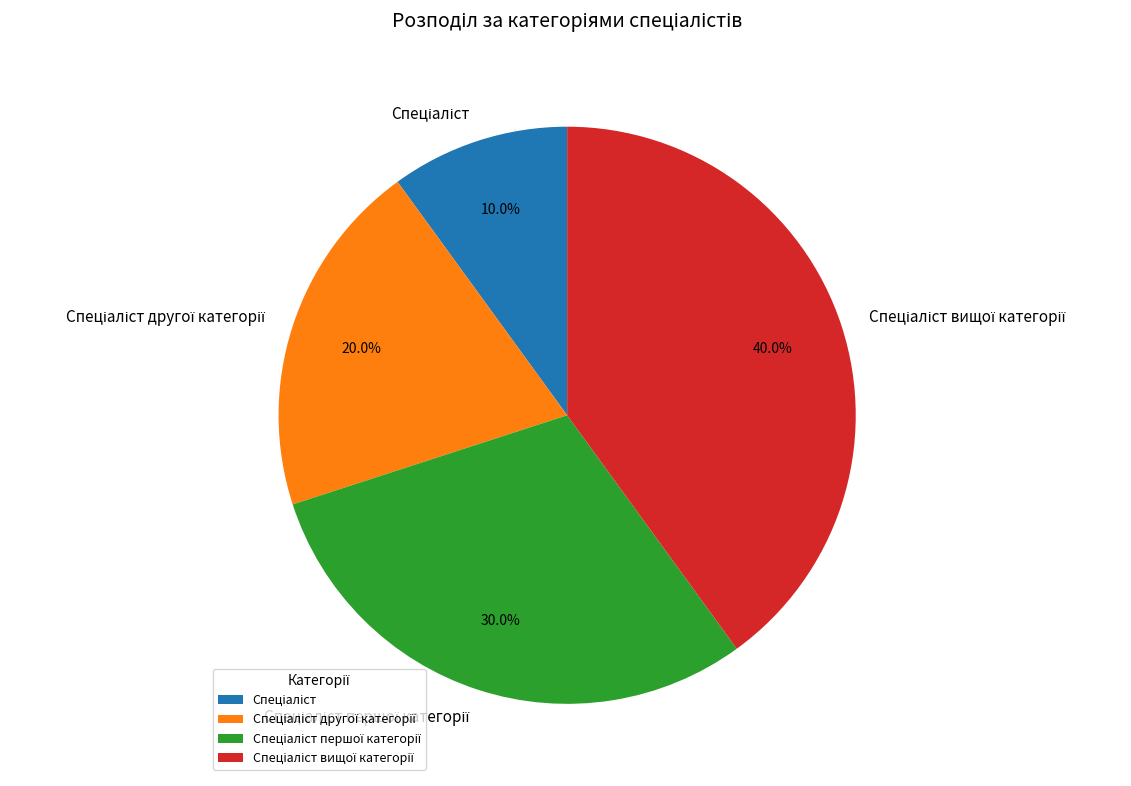

Does any single category account for the majority?

No